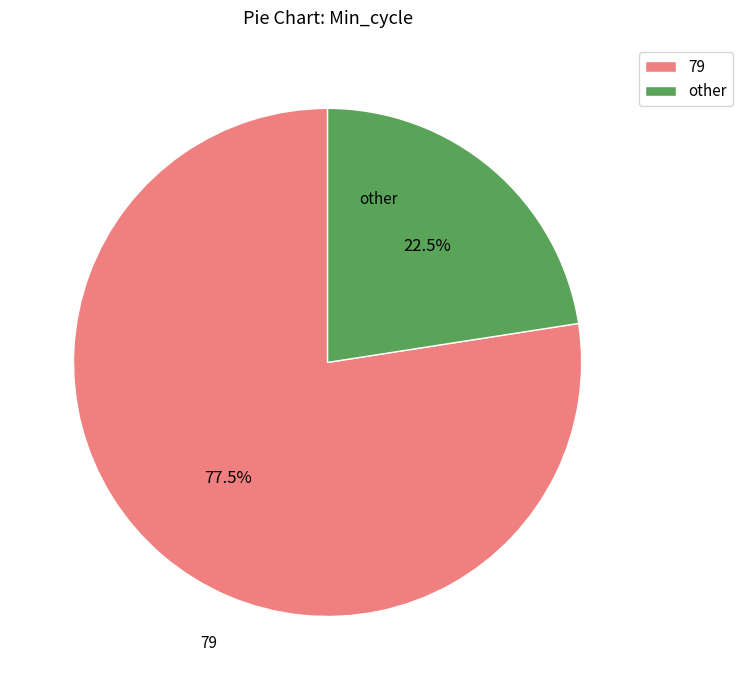

Is there any slice that represents more than half of the pie?

Yes